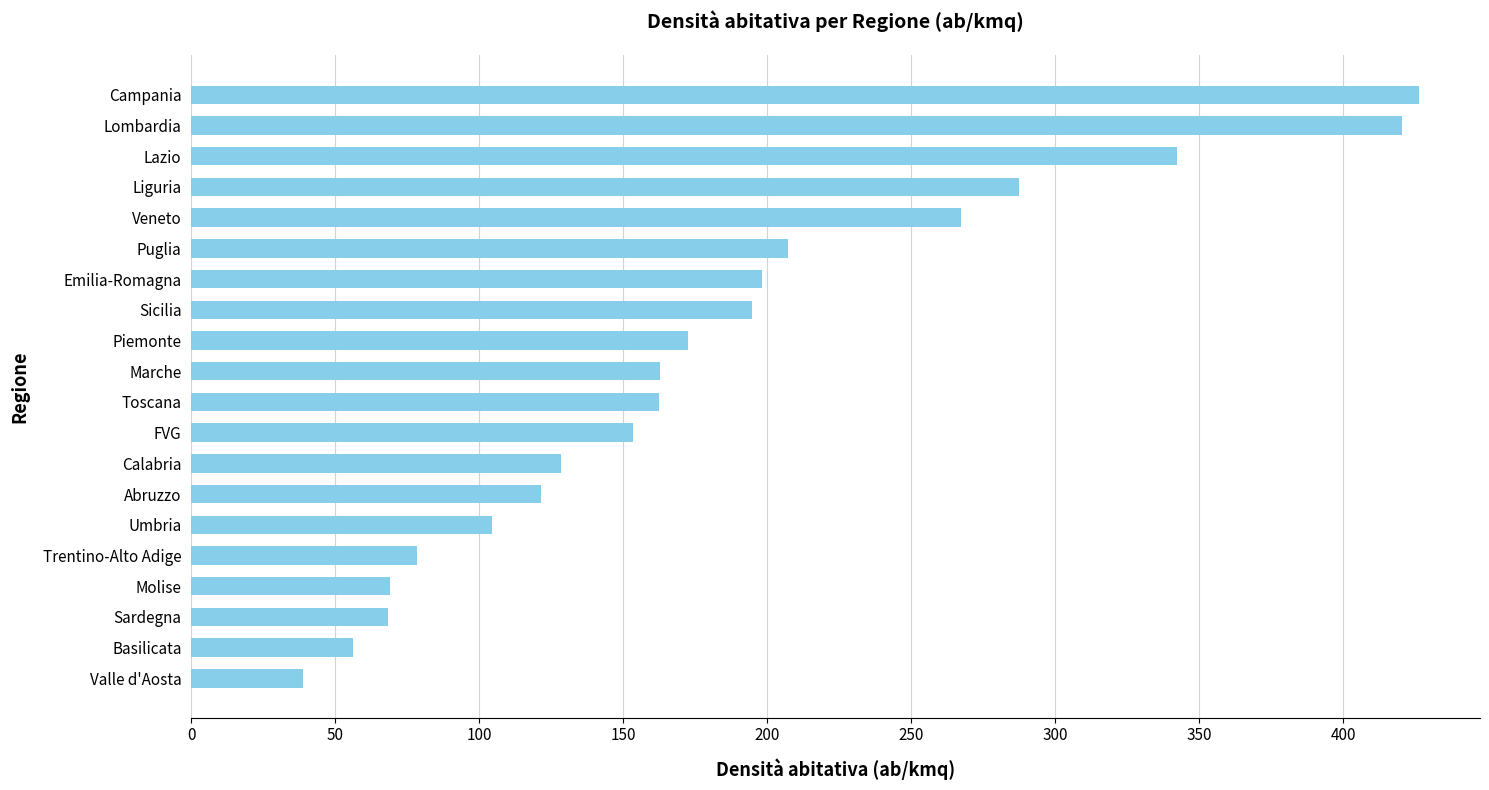

Which label corresponds to the smallest value in the chart?

Valle d'Aosta